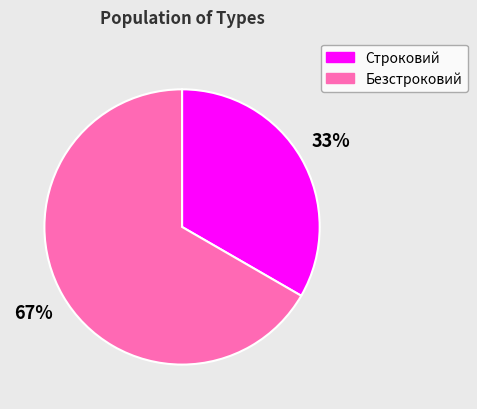

Between Безстроковий and Строковий, which is larger?

Безстроковий